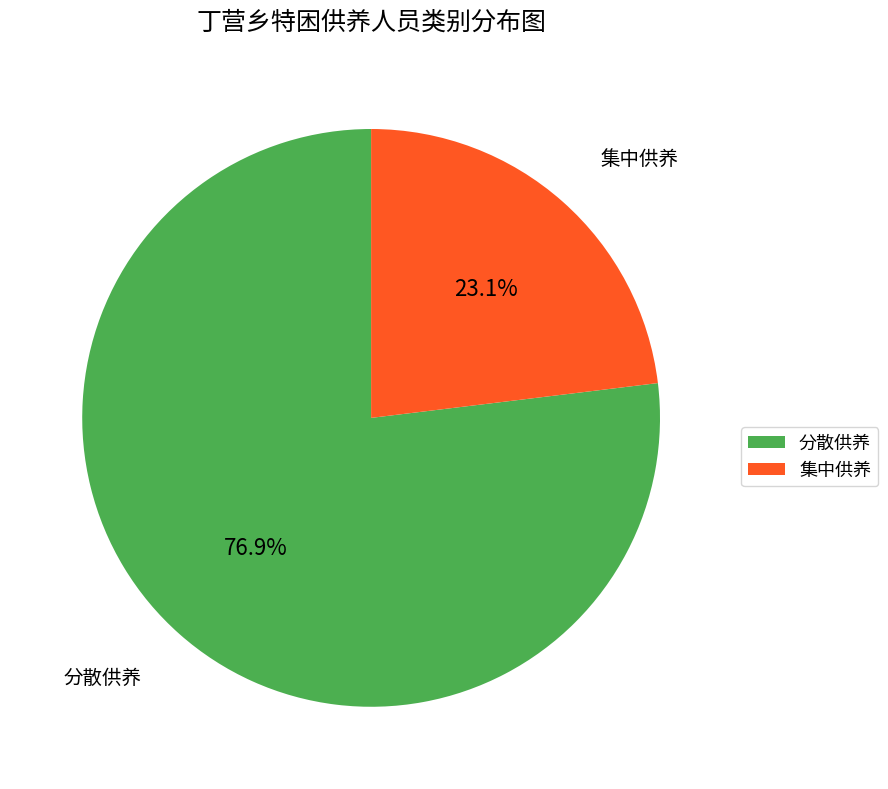

Count the number of slices in the pie.

2